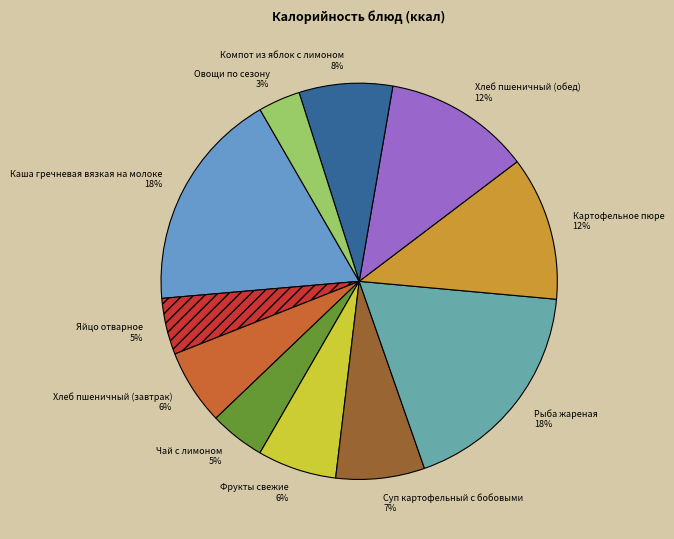

How many slices are in this pie chart?

11